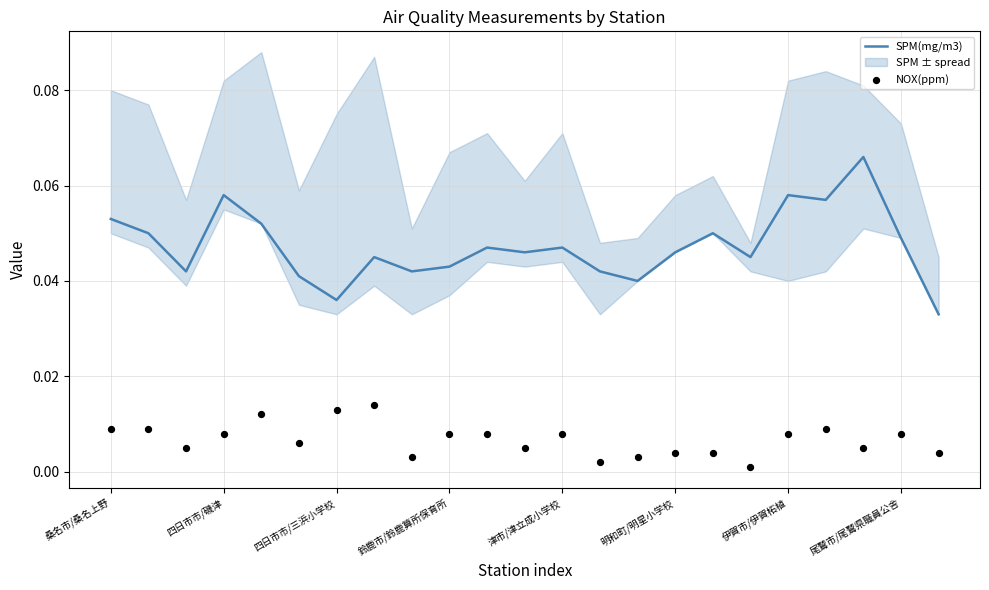

Which series contains the lowest Y value?

NOX(ppm)